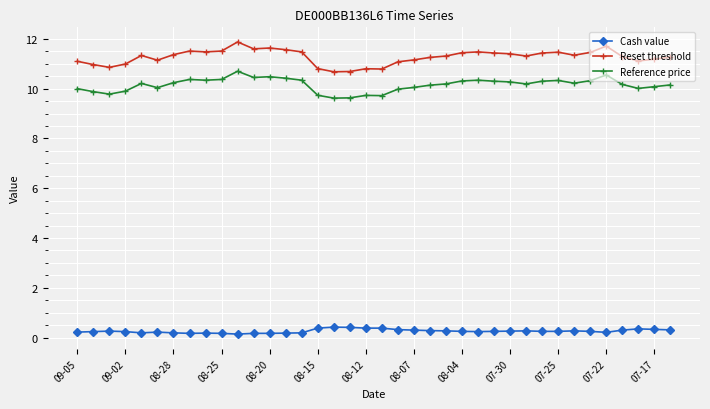

True or false: Reference price and Reset threshold intersect in this chart.

False